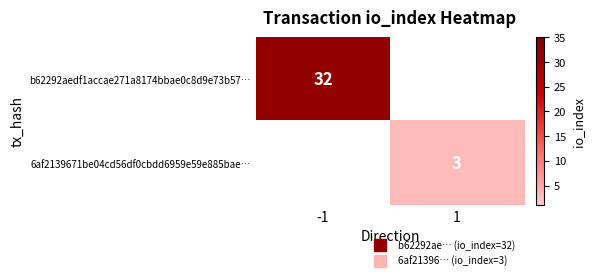

How many categories are shown in the chart?

2